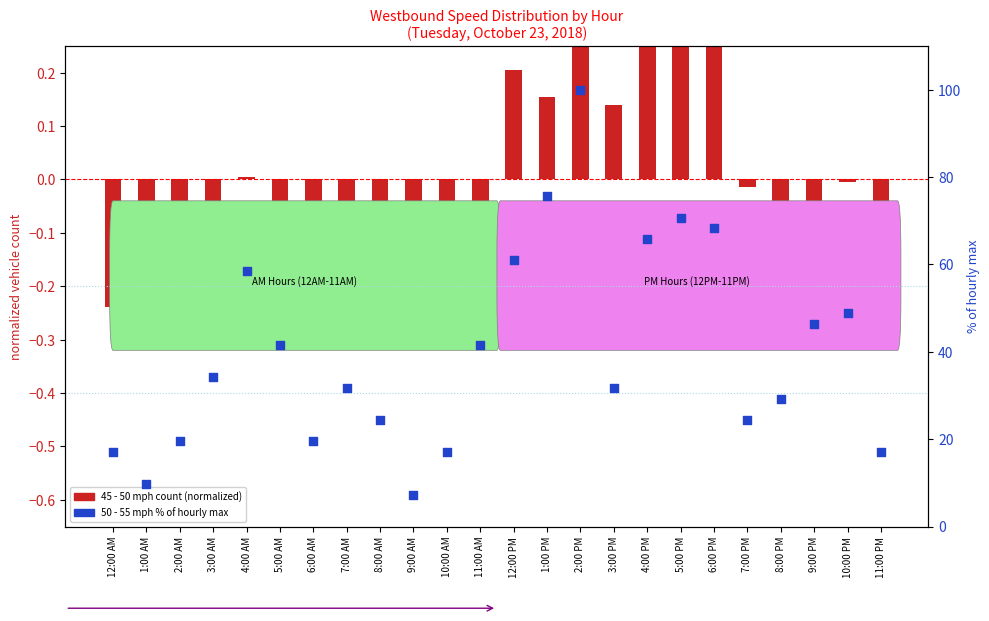

Which series contains the highest Y value?

50 - 55 (Westbound)